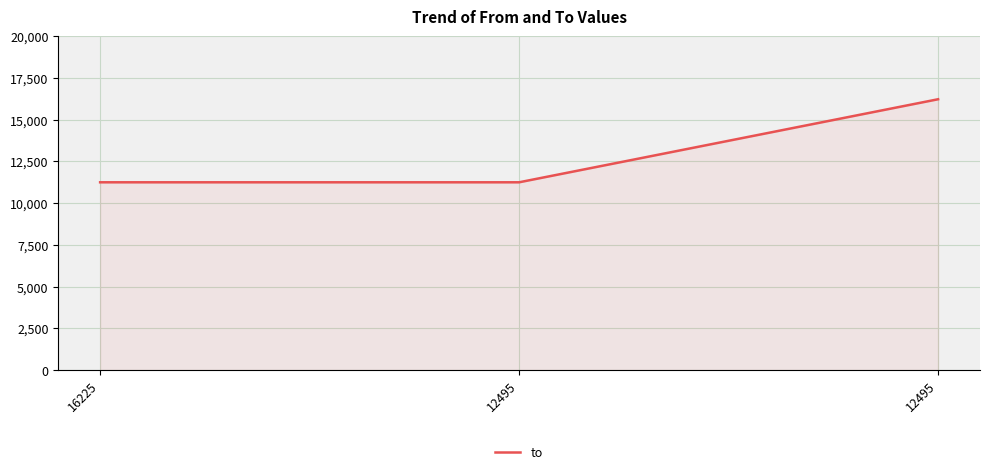

Which label corresponds to the largest value in the chart?

12495